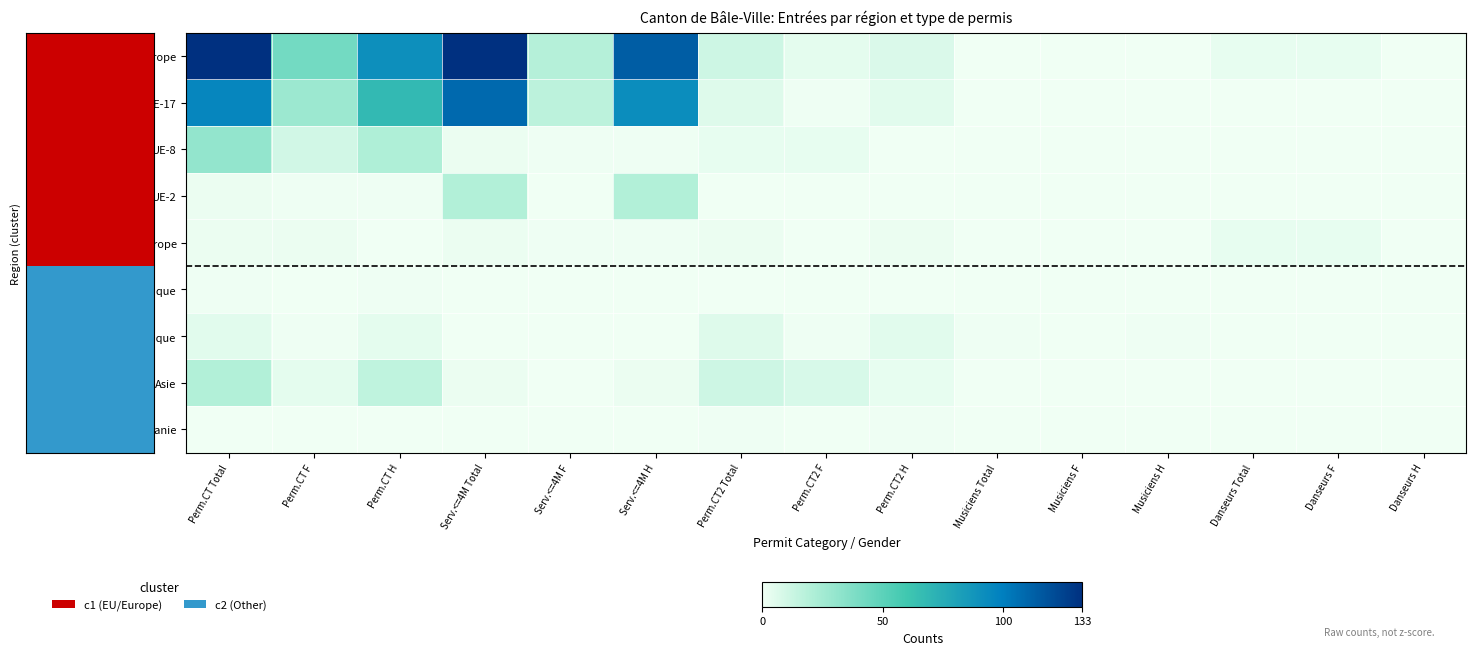

Which series has the largest range (max minus min)?

Europe